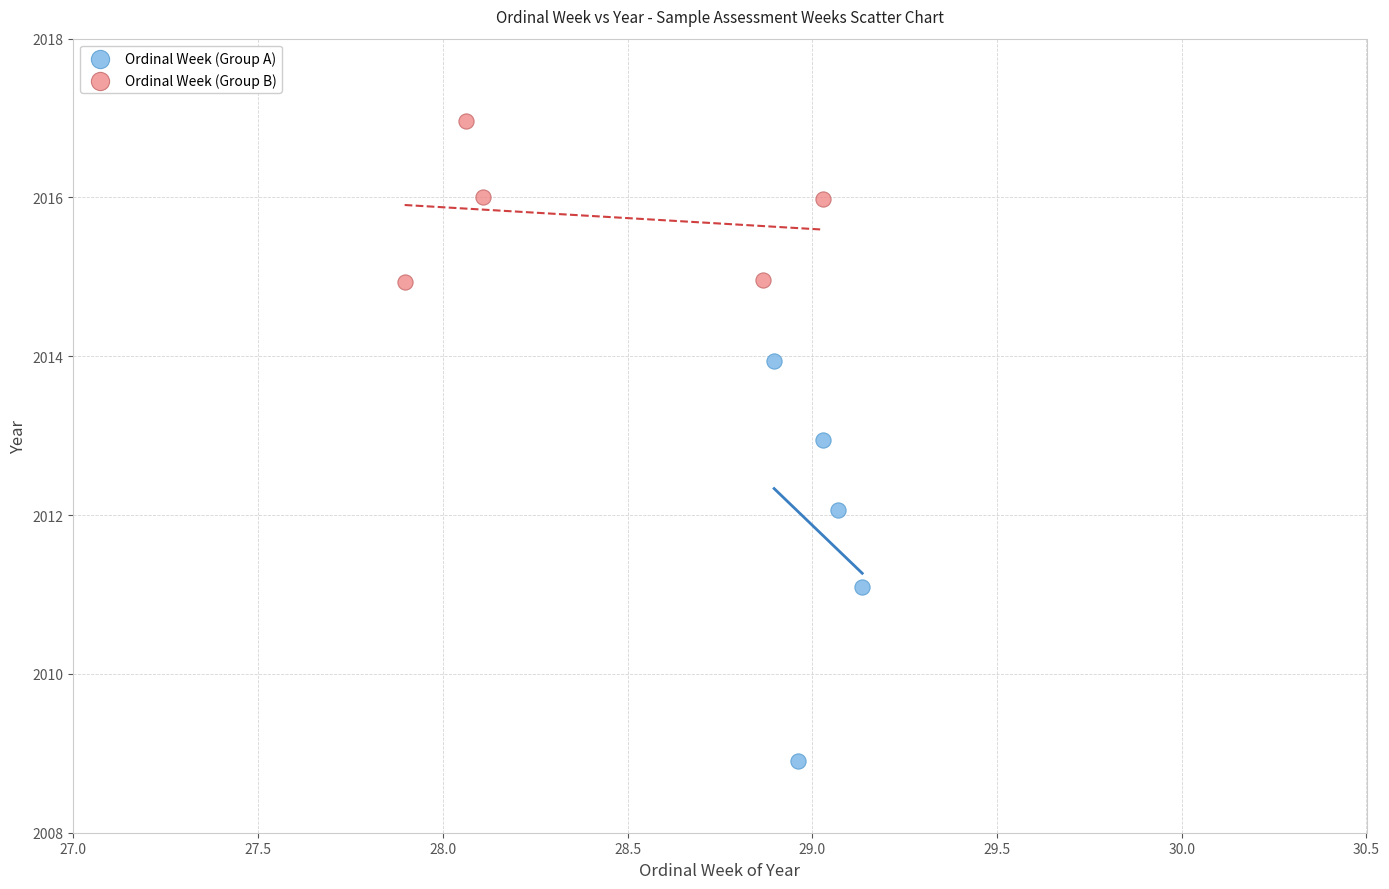

What are all the series names shown in the legend?

Ordinal Week (Group A), Ordinal Week (Group B)